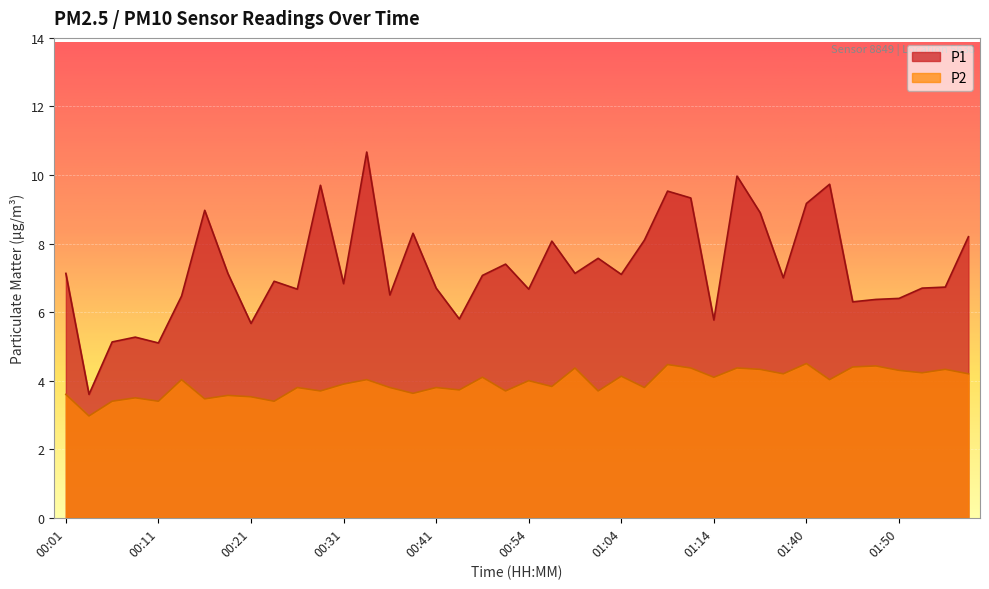

The P1 series shows 3.2 at 01:42. True or false?

False